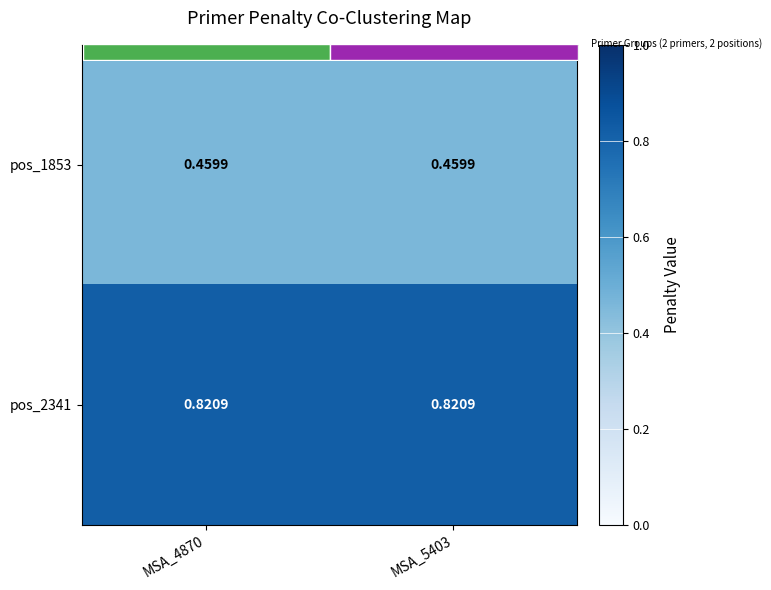

Is it true that pos_1853 equals 0.5 at MSA_4870?

True